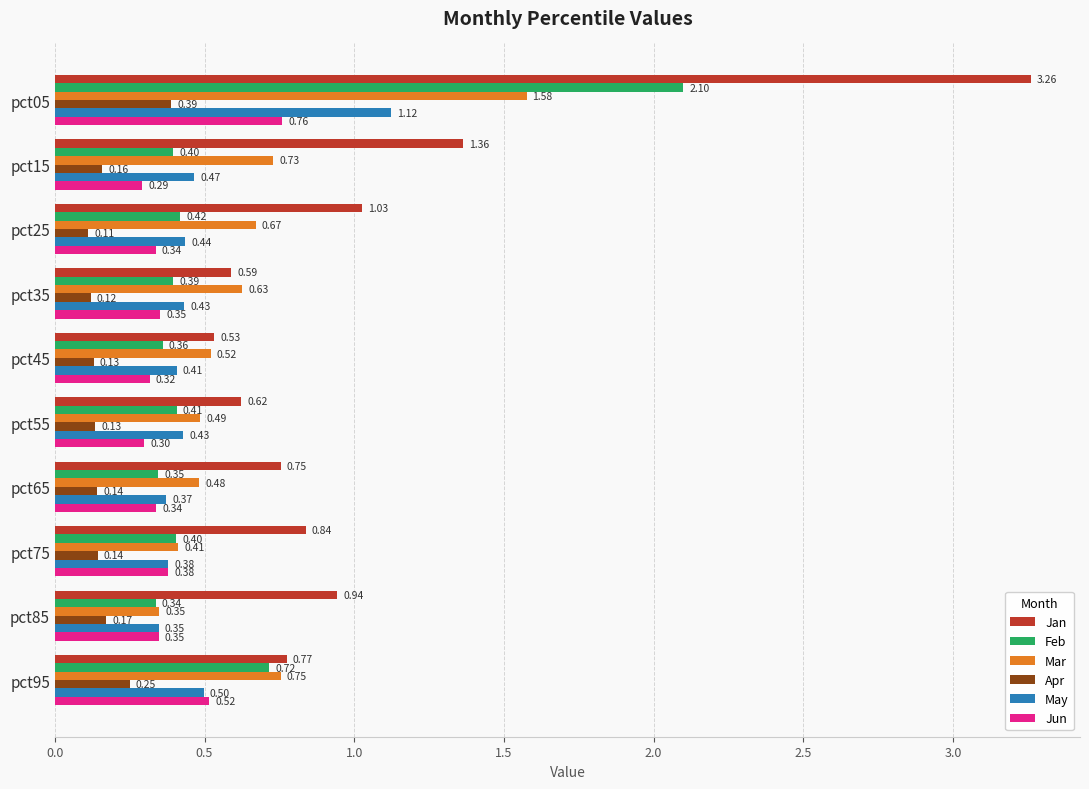

Which series has the largest range (max minus min)?

Jan